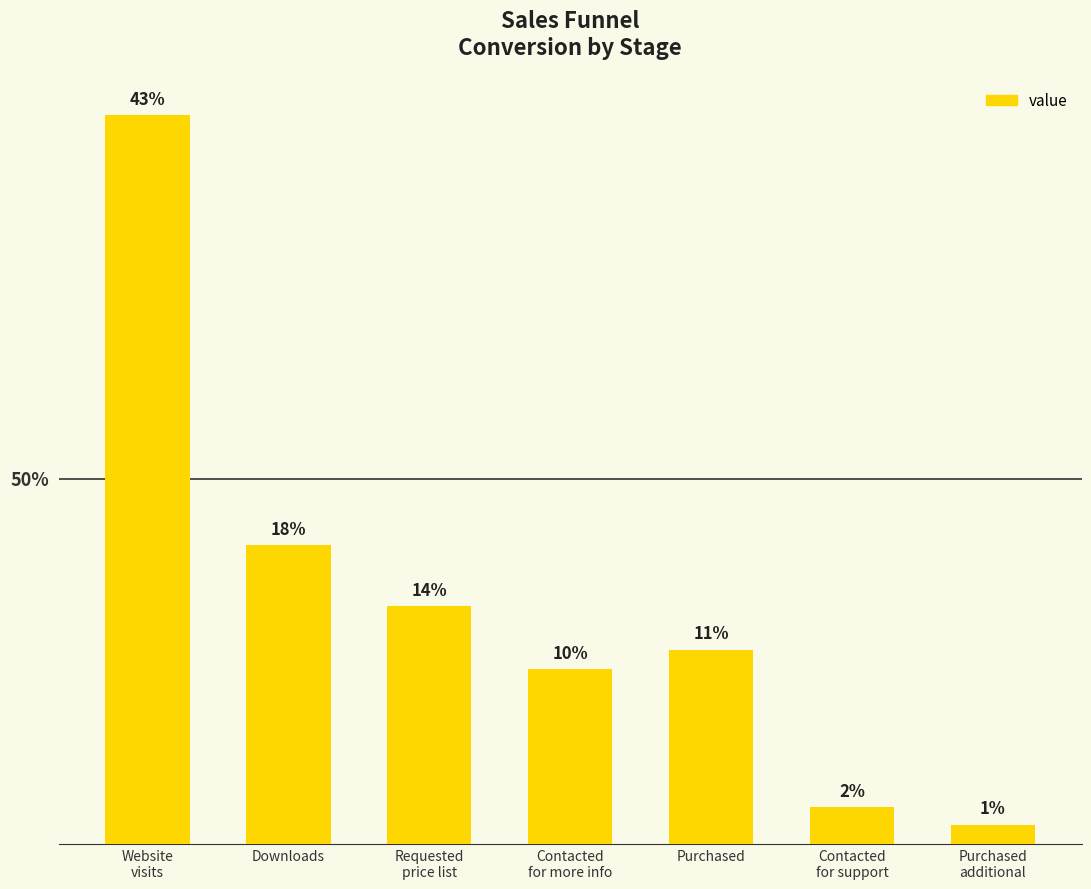

Are the bars horizontal?

No